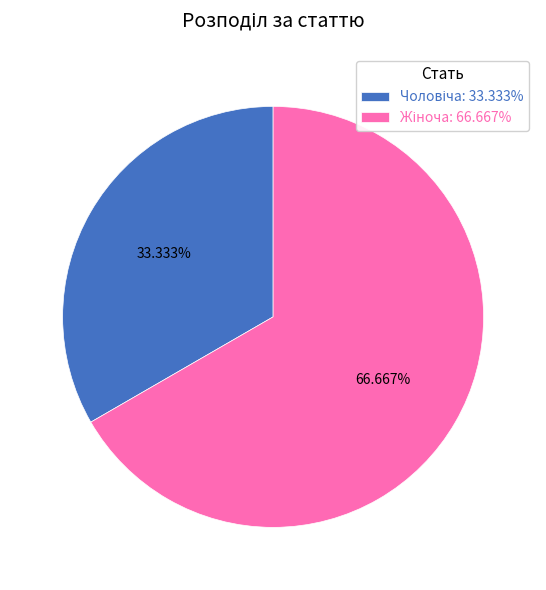

Does any single category account for the majority?

Yes